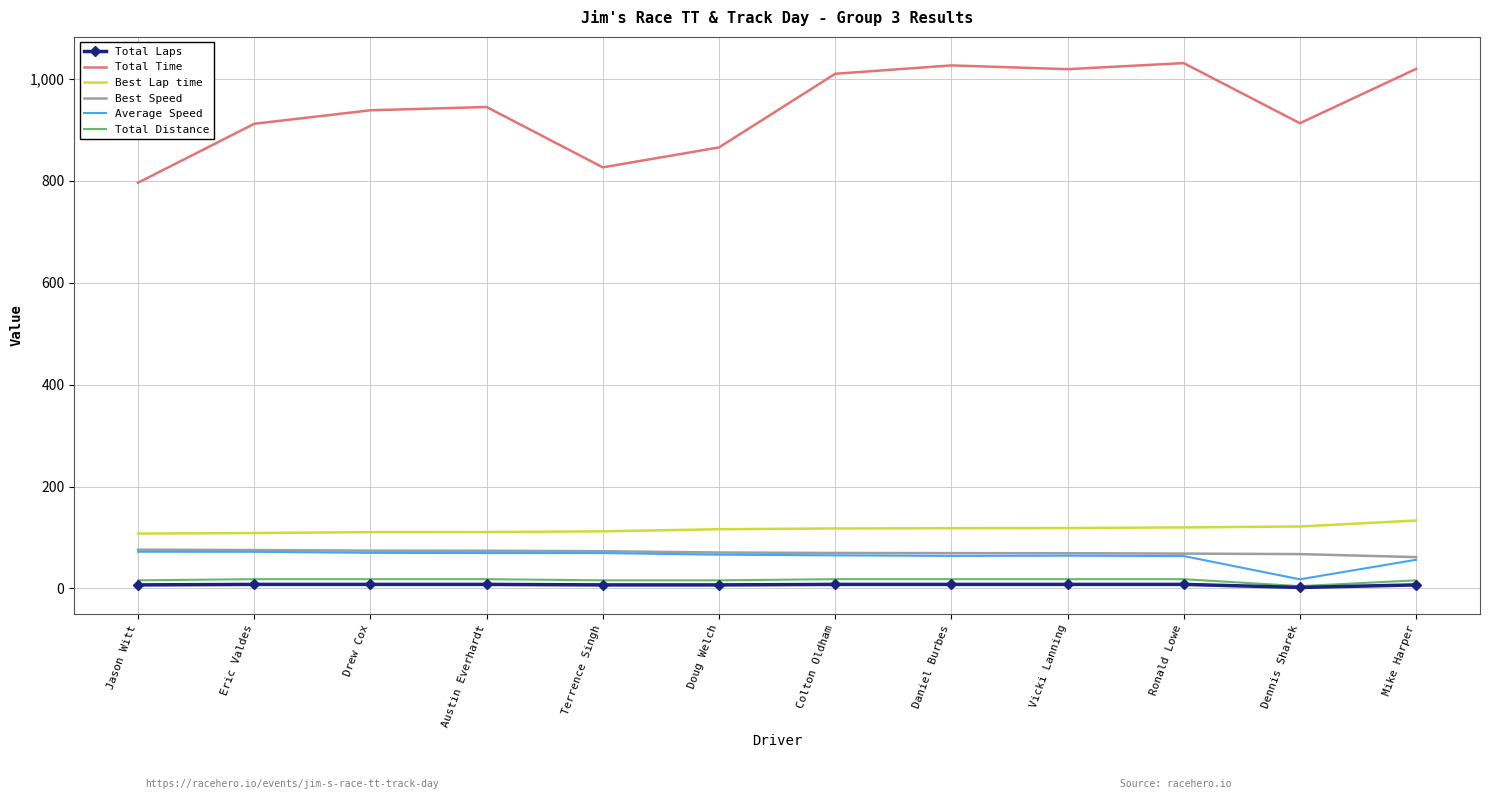

Which series has the largest range (max minus min)?

Total Time